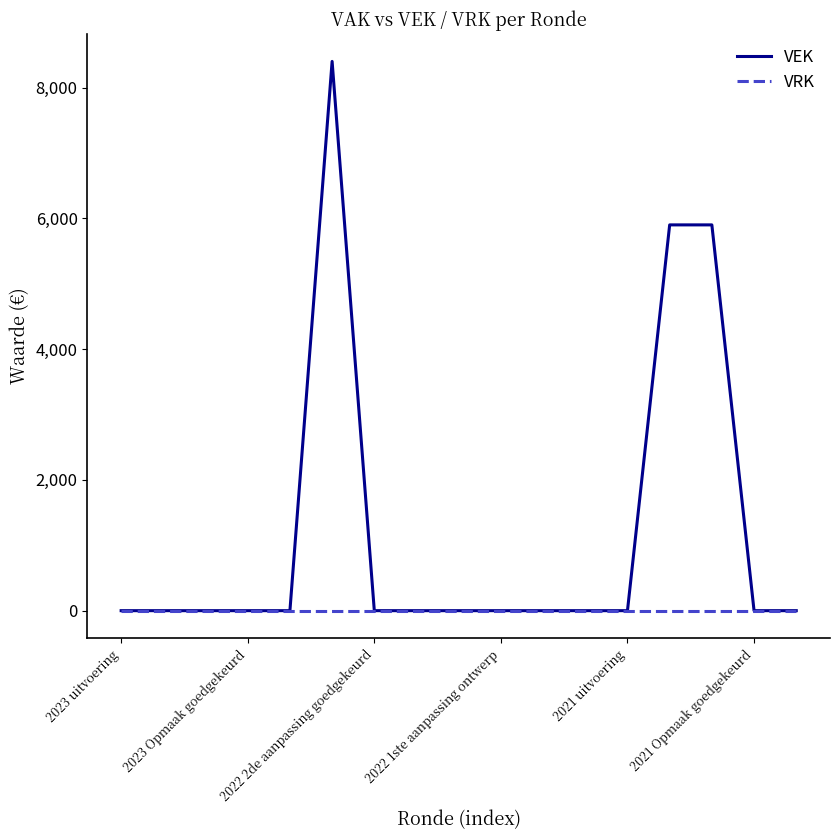

What is the highest value of the VEK series?

8400